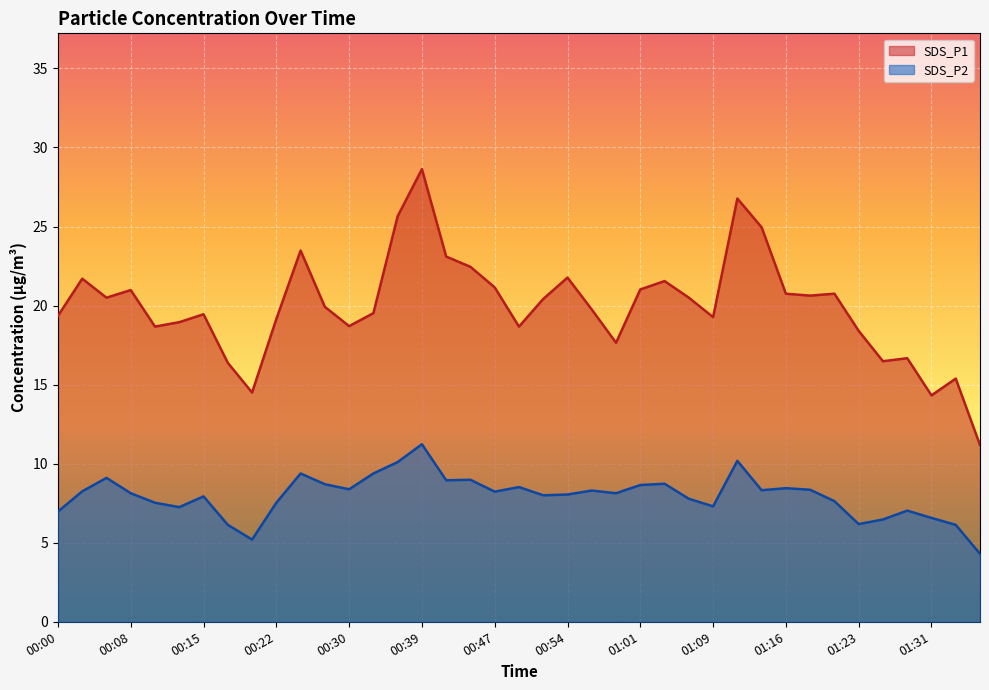

The SDS_P2 series shows 3.6 at 00:27. True or false?

False